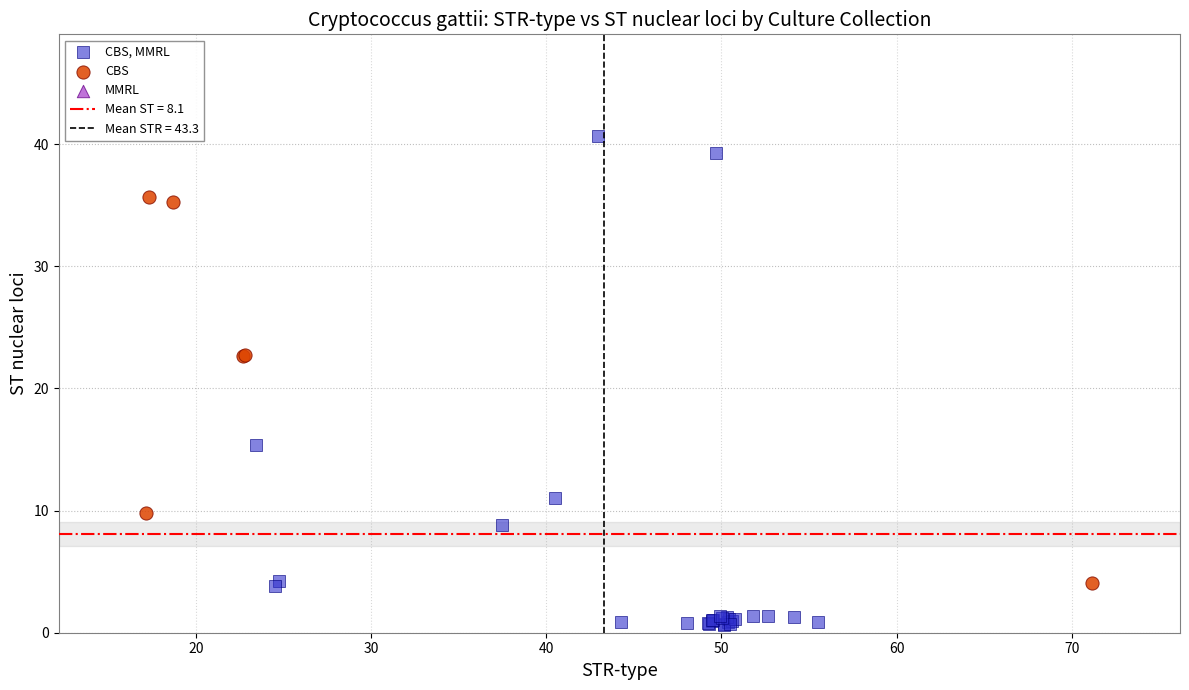

Which series reaches the minimum Y coordinate?

CBS, MMRL